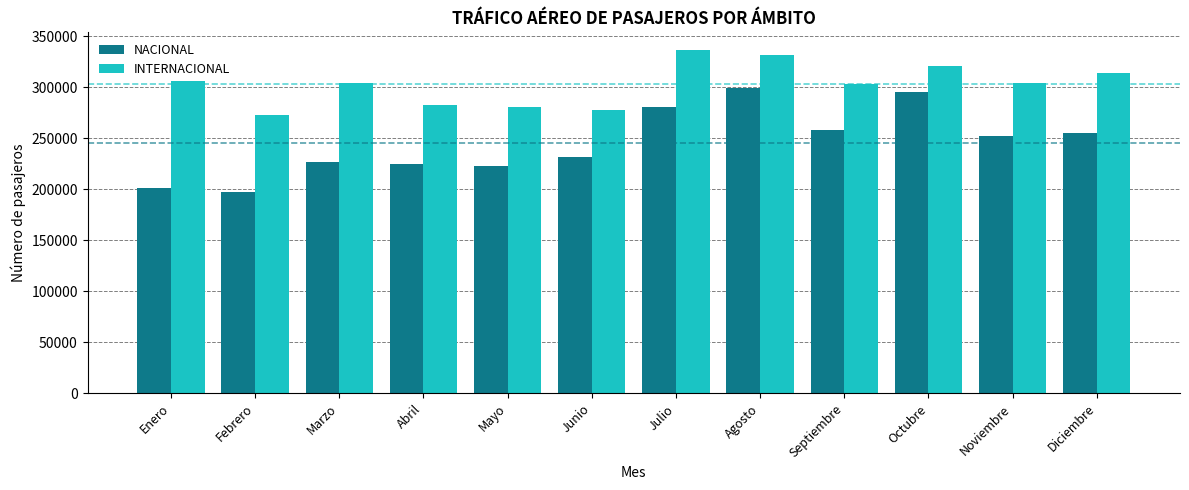

What is the difference between the INTERNACIONAL values at Noviembre and Abril?

21342